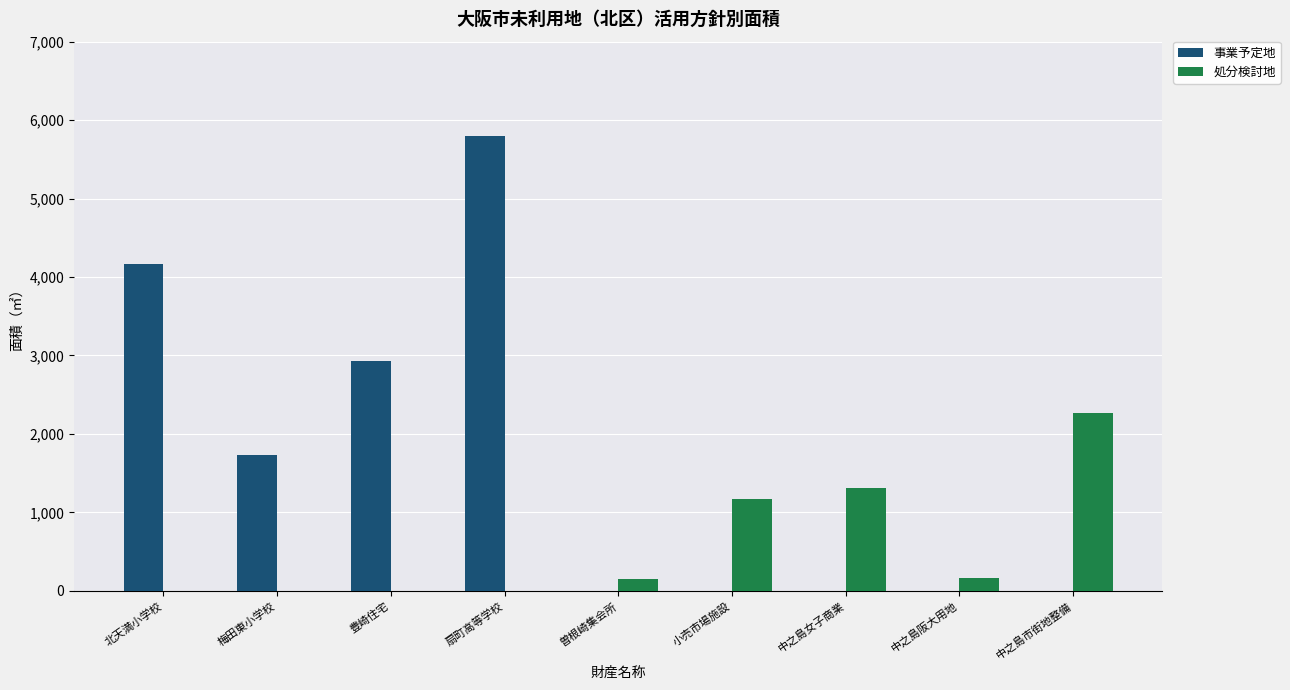

What is the sum of all 処分検討地 values?

5049